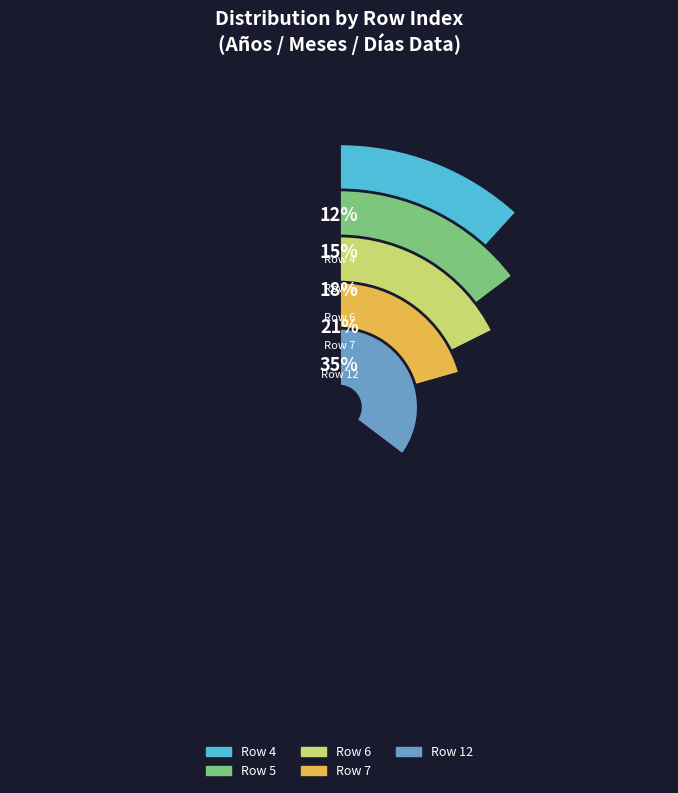

Which has a higher value, 5 or 12?

12